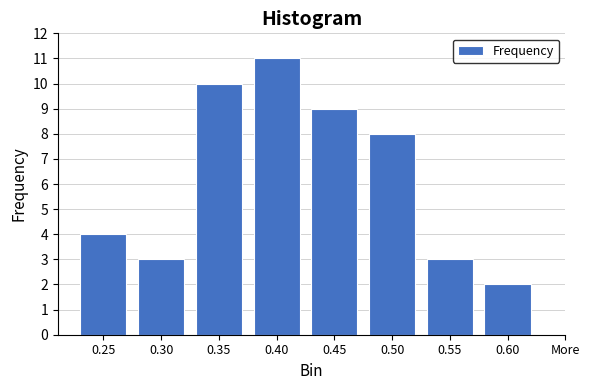

Reading left to right, what are all the values shown in this chart?

4	3	10	11	9	8	3	2